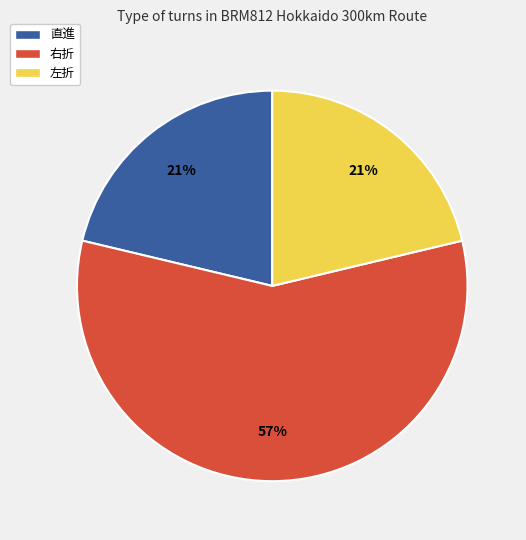

Is the sum of 左折 and 直進 greater than half?

No